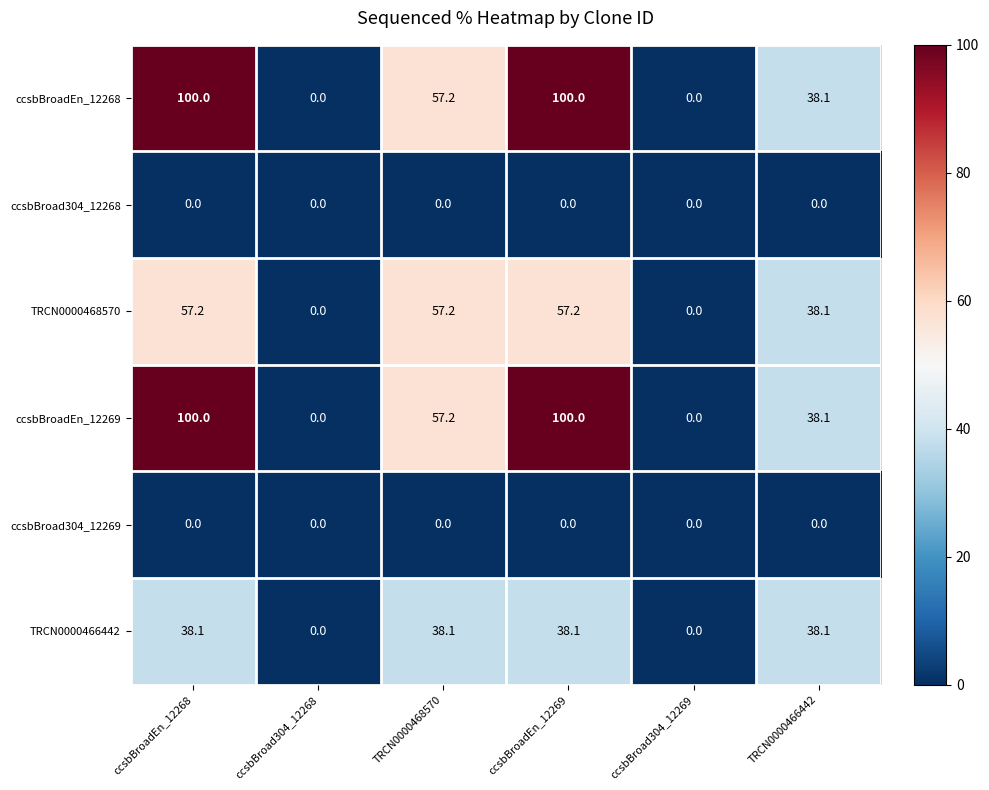

What is the maximum value shown in the chart?

100.0